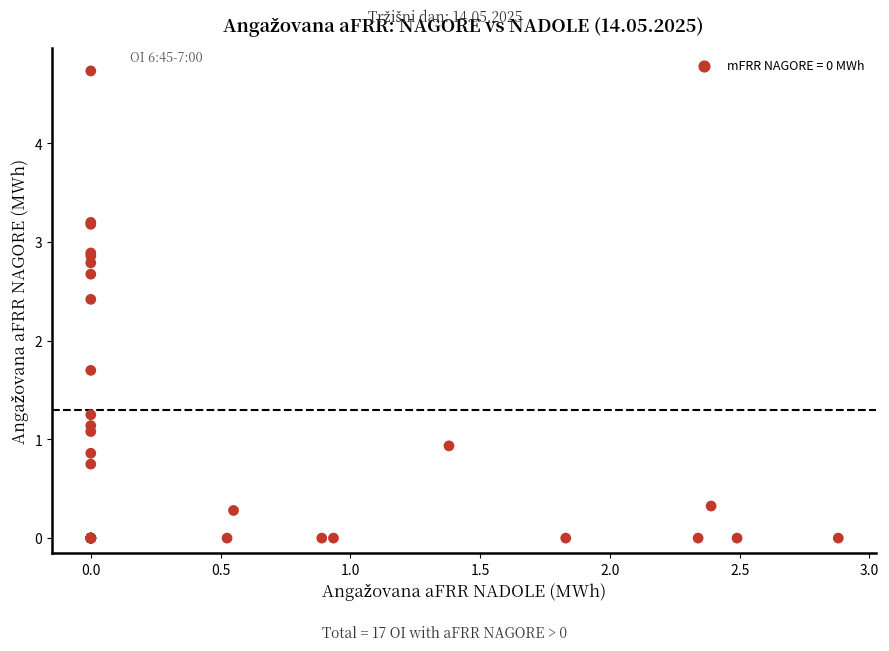

What Y value in the scatter plot is closest to 2?

1.7